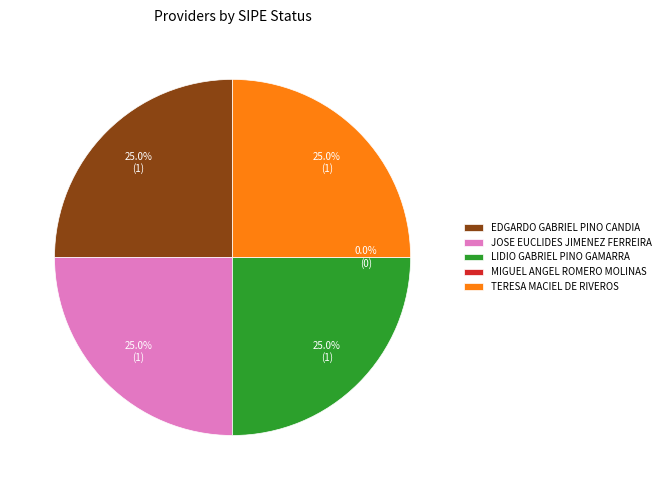

Which slice is the smallest?

MIGUEL ANGEL ROMERO MOLINAS